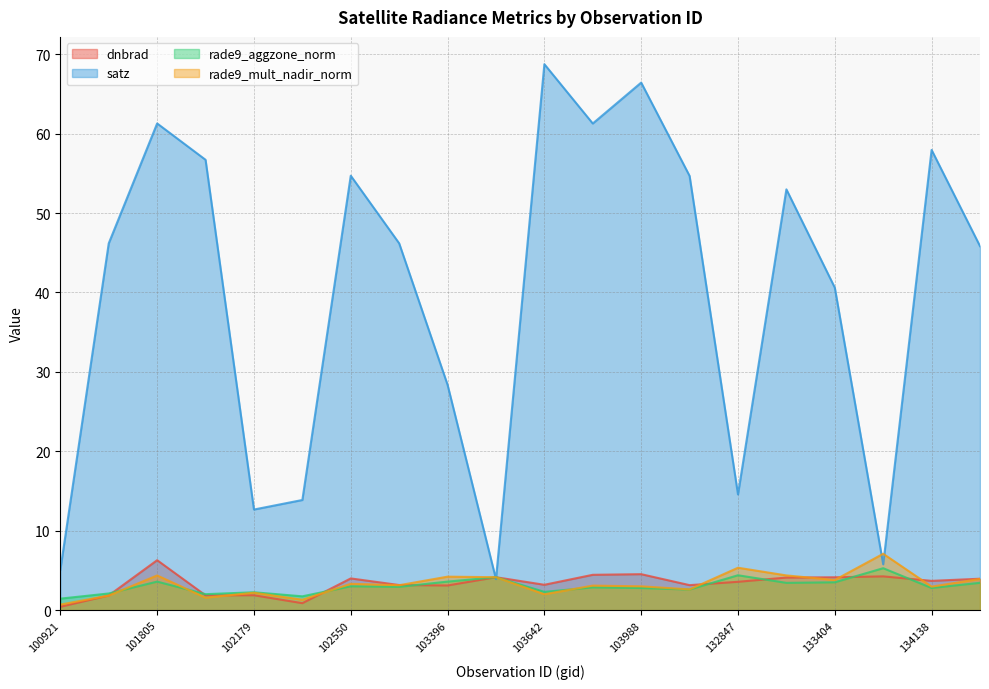

How many intersections are there between satz and rade9_aggzone_norm?

2